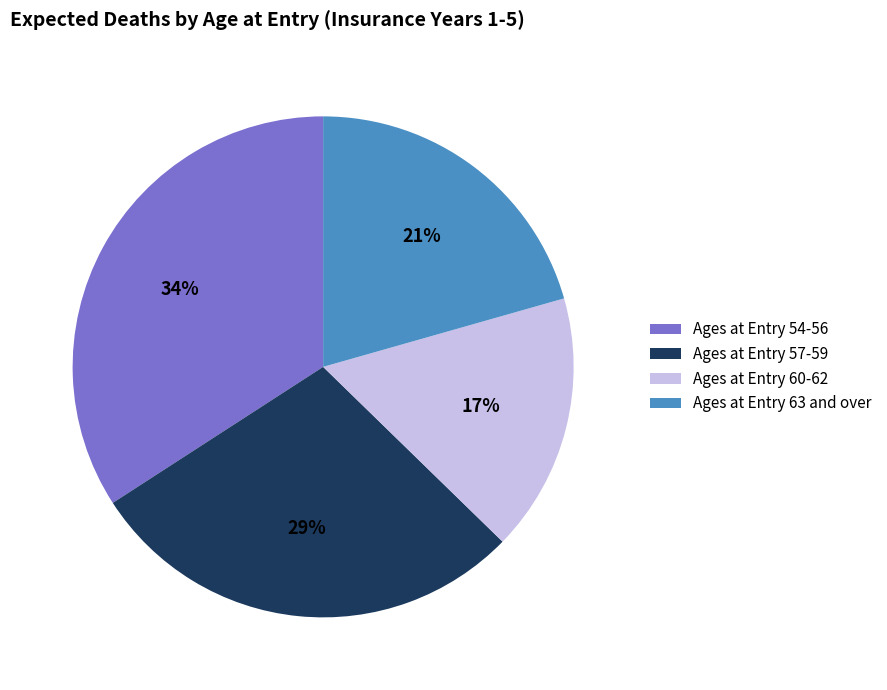

To the nearest percent, what is the difference between the largest and smallest slice percentages?

17%